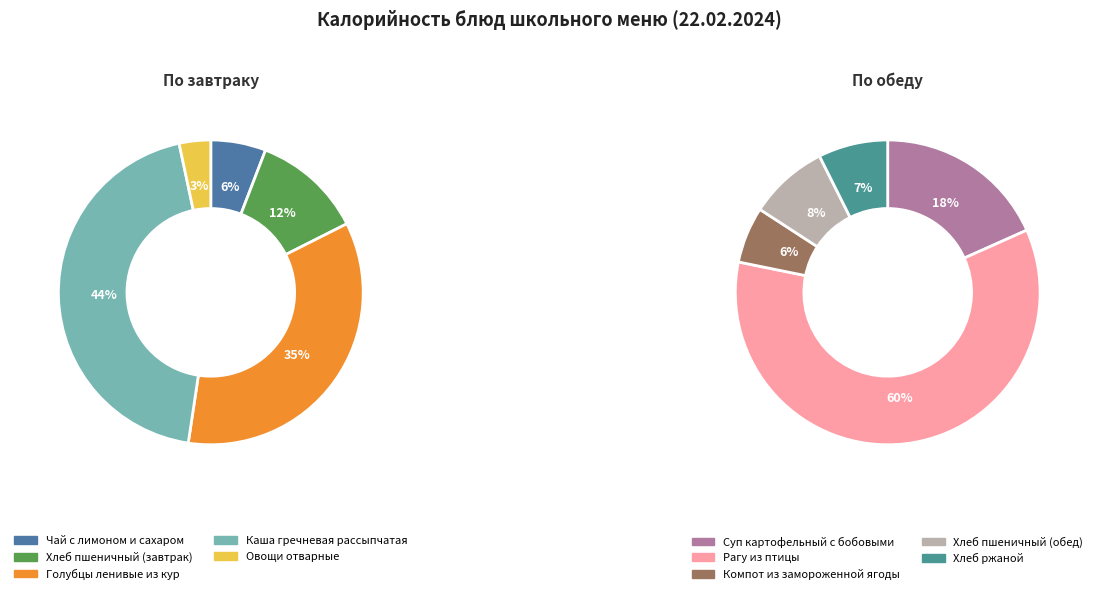

True or false: 3 accounts for 18% of the total.

False